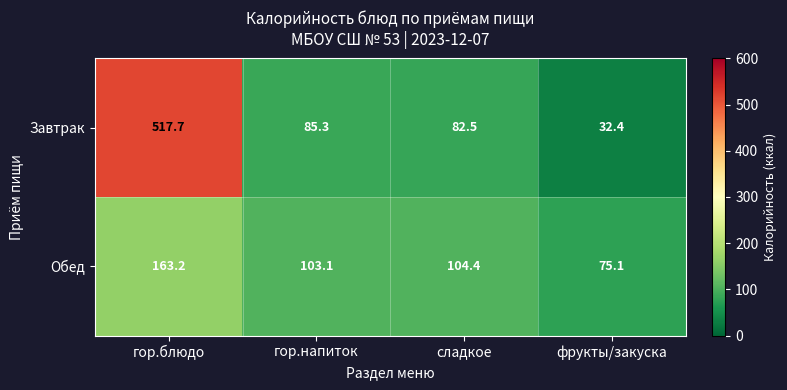

What is the difference between the highest and lowest values at сладкое?

21.9